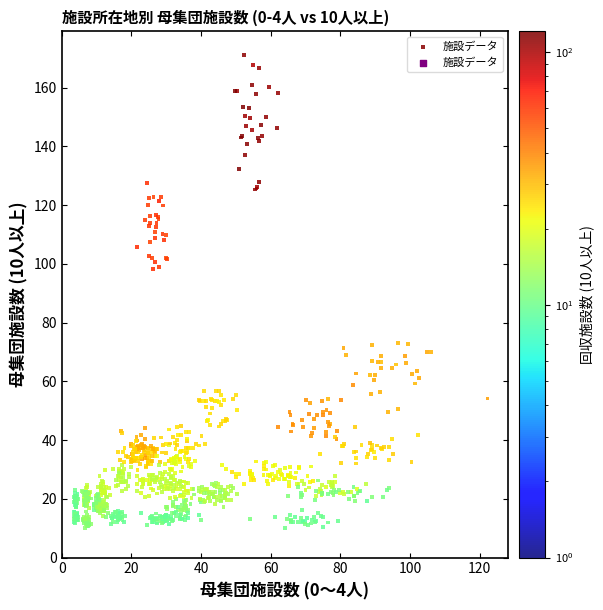

What is the range of X values (max minus min)?

118.8